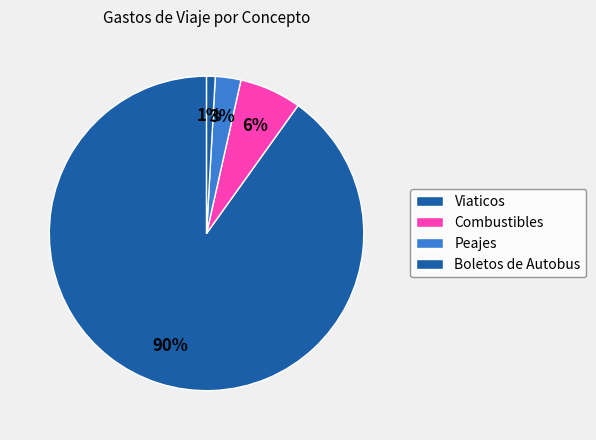

Count the number of slices in the pie.

4